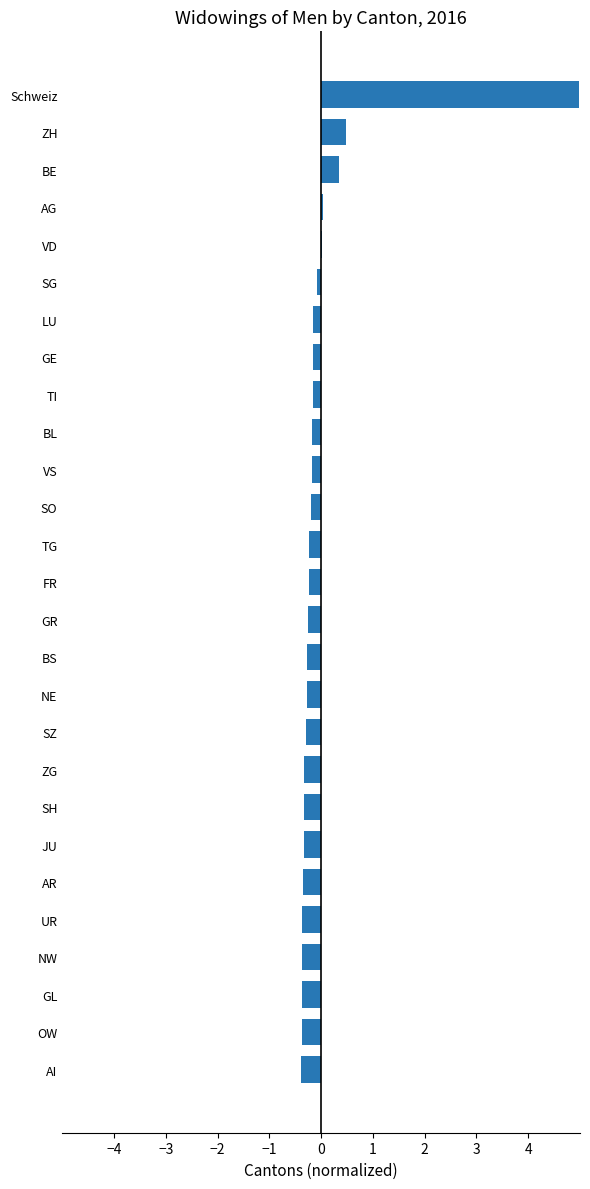

What is the change in value from Schweiz to BS?

-5.3